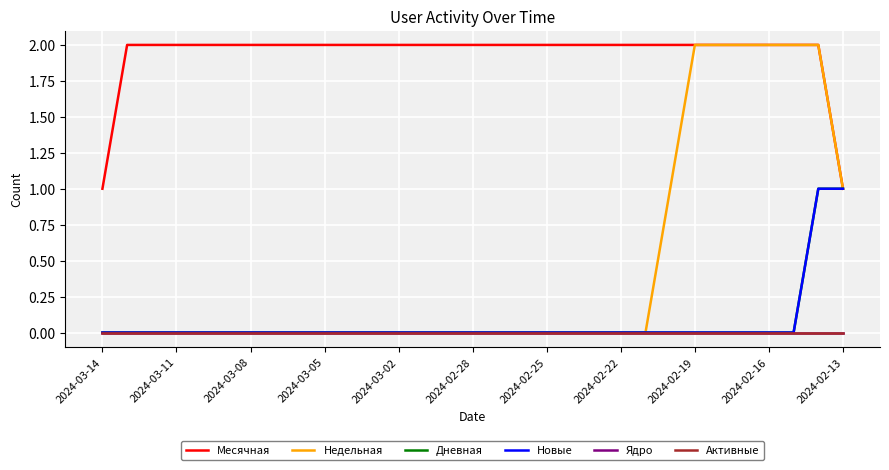

Is this an area chart (filled region under the line)?

No